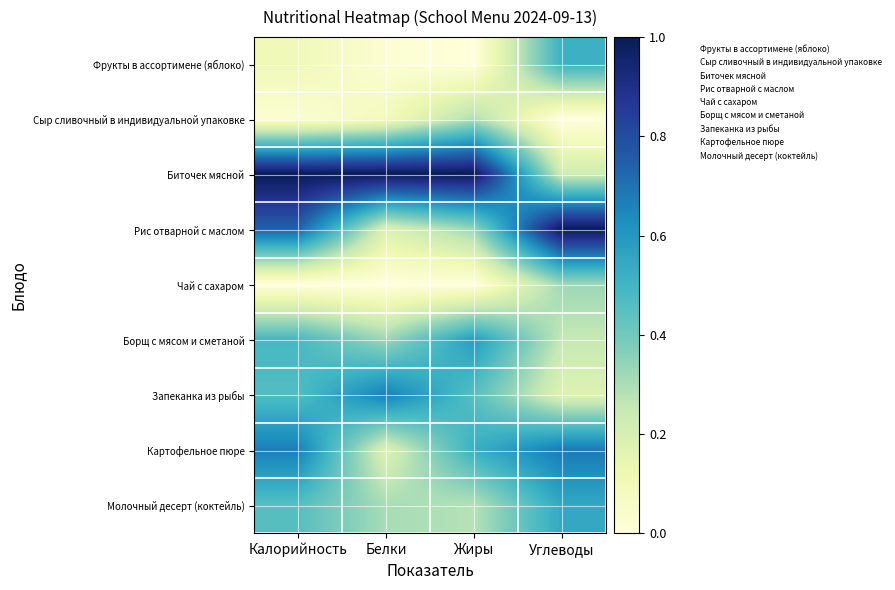

At which category is the sum across all series the highest?

Калорийность